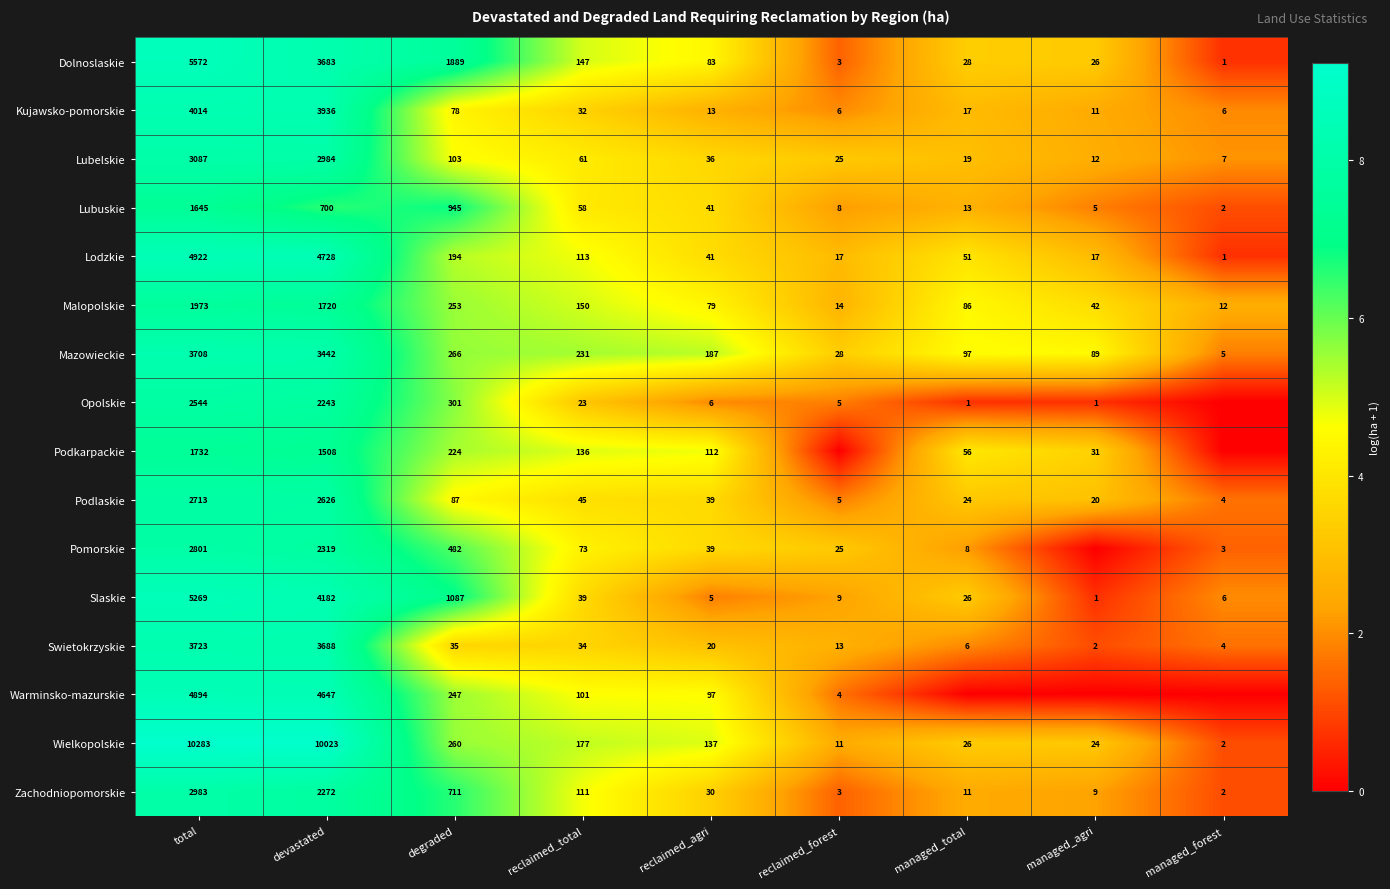

The Warminsko-mazurskie series shows 54 at reclaimed_total. True or false?

False